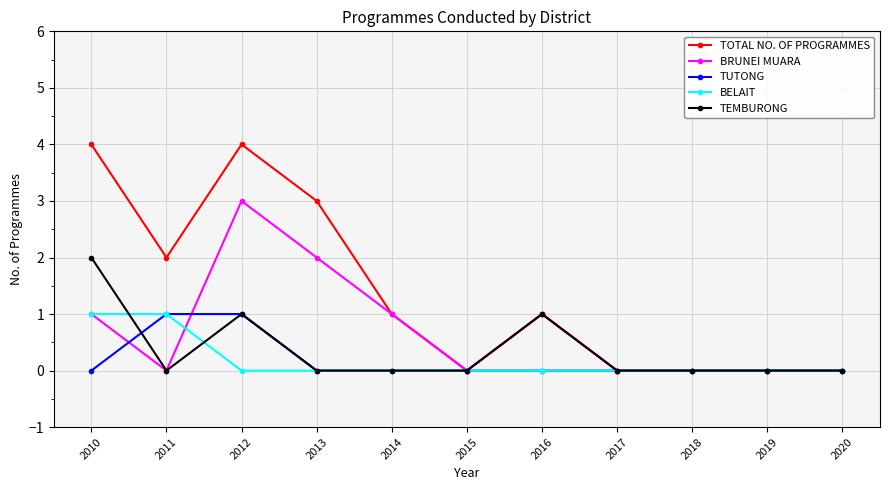

Which series has the largest total across all categories?

TOTAL NO. OF PROGRAMMES